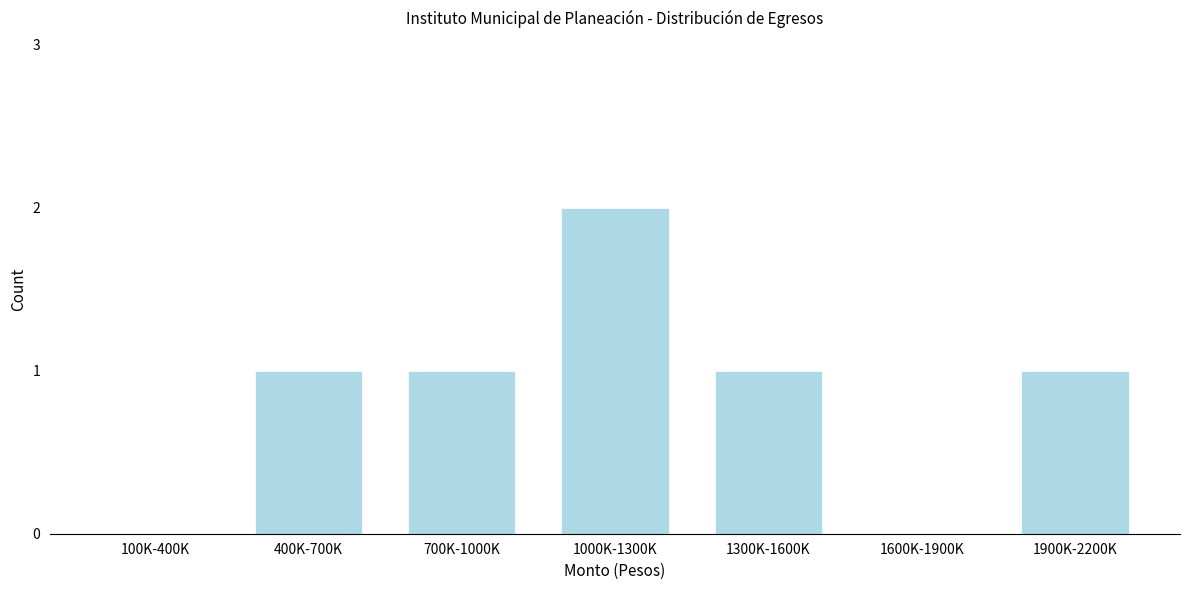

Reading left to right, extract all data points from this chart.

100K-400K=0	400K-700K=1	700K-1000K=1	1000K-1300K=2	1300K-1600K=1	1600K-1900K=0	1900K-2200K=1